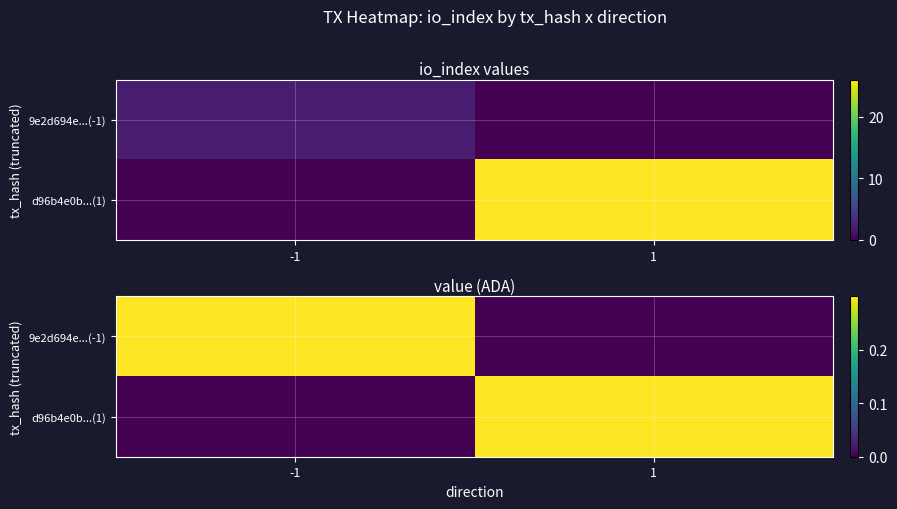

Which label corresponds to the smallest value in the chart?

1